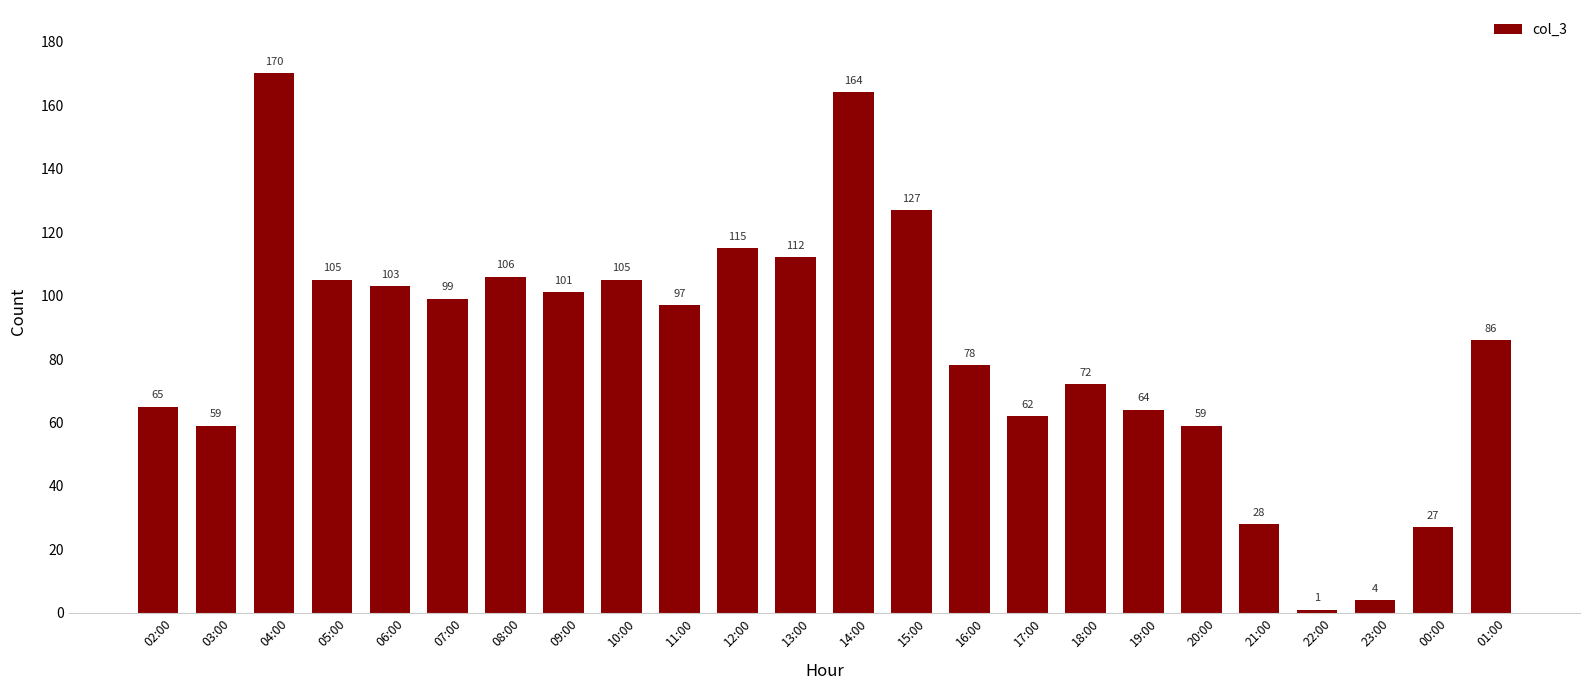

Reading left to right, list all the values displayed in this chart.

02:00=65	03:00=59	04:00=170	05:00=105	06:00=103	07:00=99	08:00=106	09:00=101	10:00=105	11:00=97	12:00=115	13:00=112	14:00=164	15:00=127	16:00=78	17:00=62	18:00=72	19:00=64	20:00=59	21:00=28	22:00=1	23:00=4	00:00=27	01:00=86